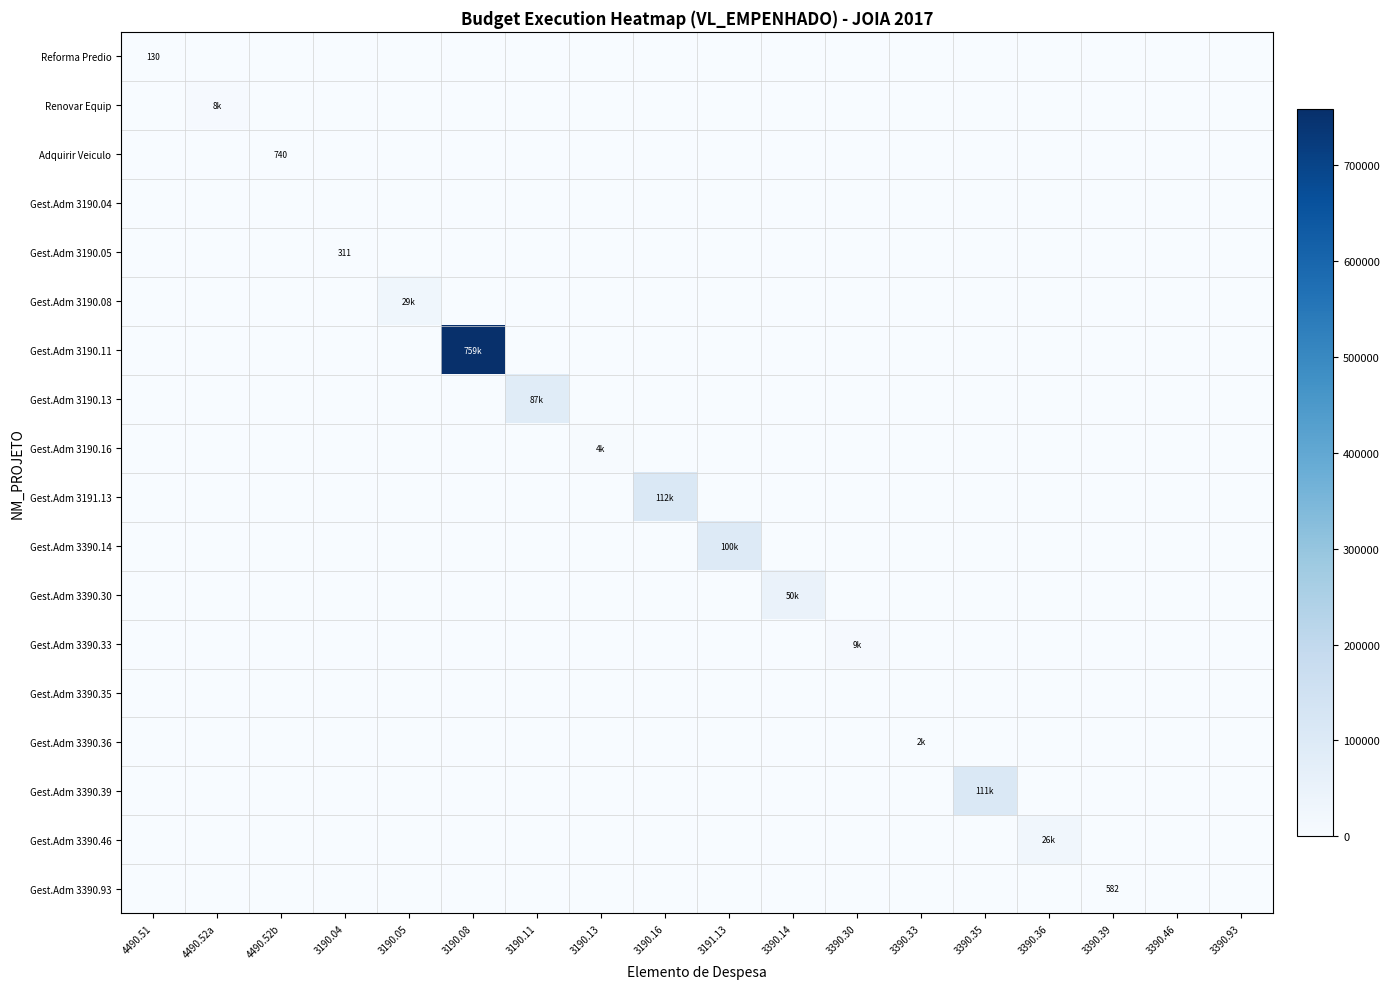

Which series has the widest spread of values?

Gest.Adm 3190.11